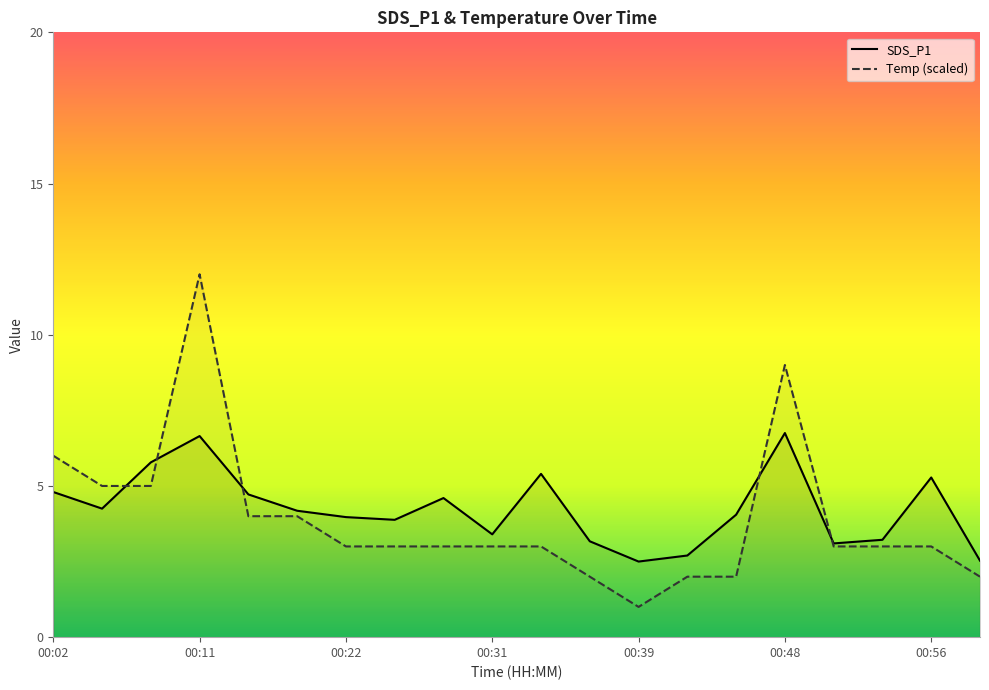

At which label is Temp closest to 6?

00:02